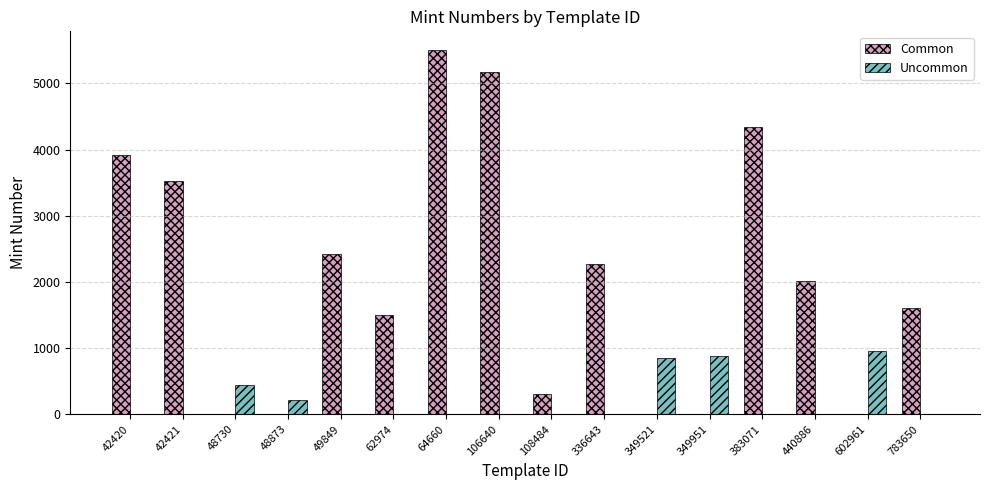

How many categories are shown in the chart?

16